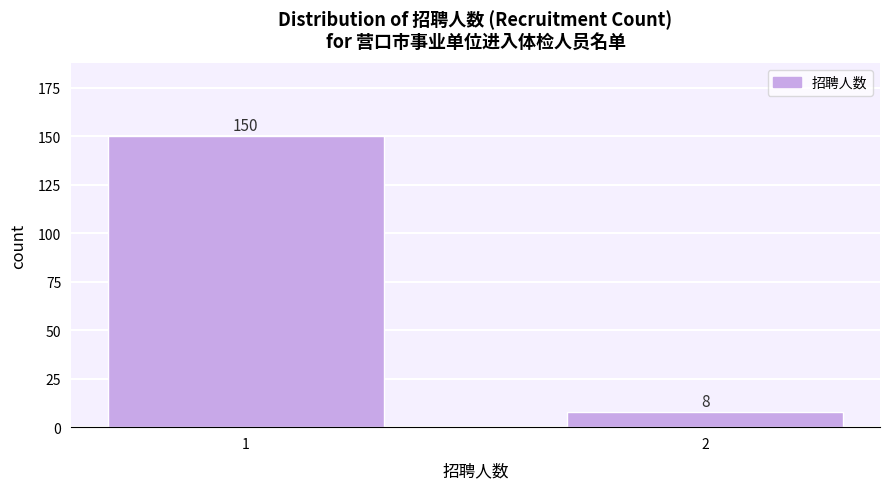

Reading right to left, what are all the values shown in this chart?

2=8	1=150